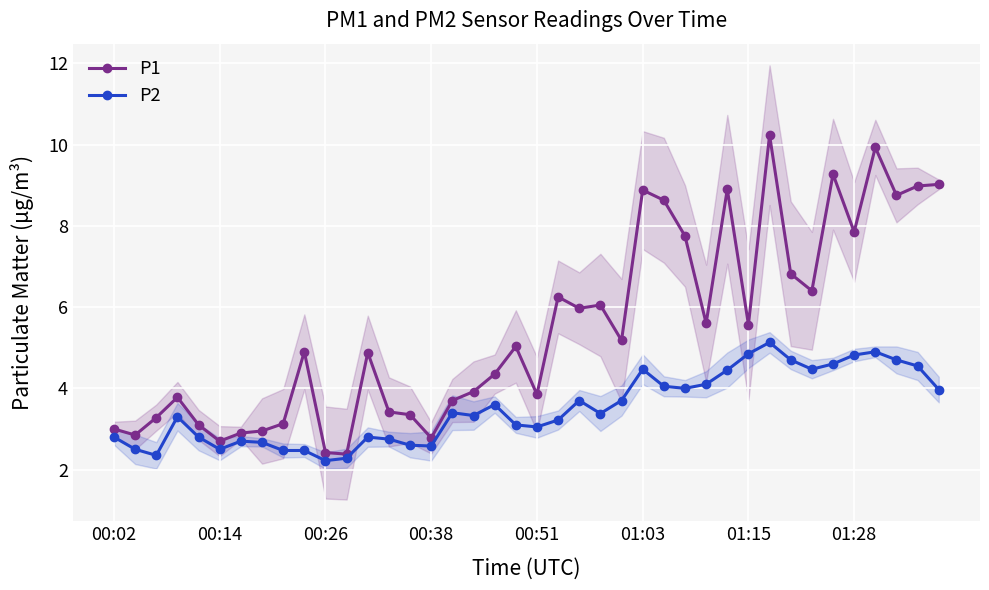

What is the minimum value shown in the chart?

2.2